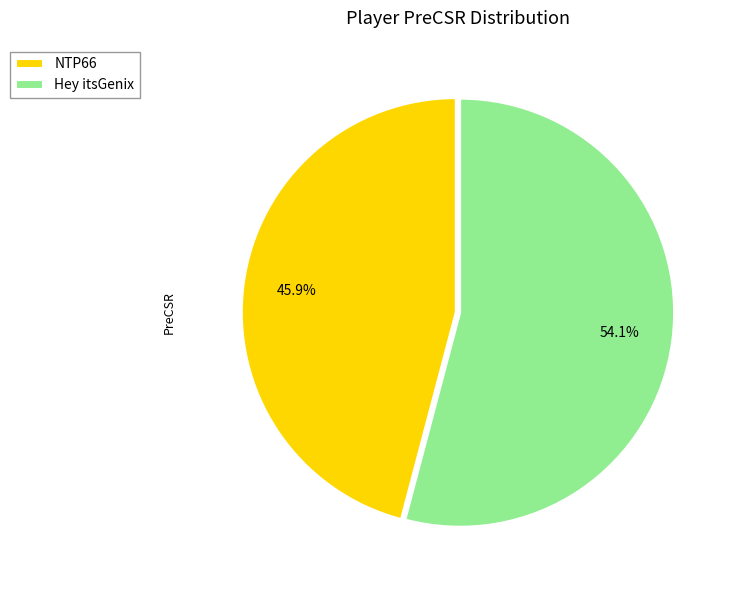

How many segments does this pie chart have?

2